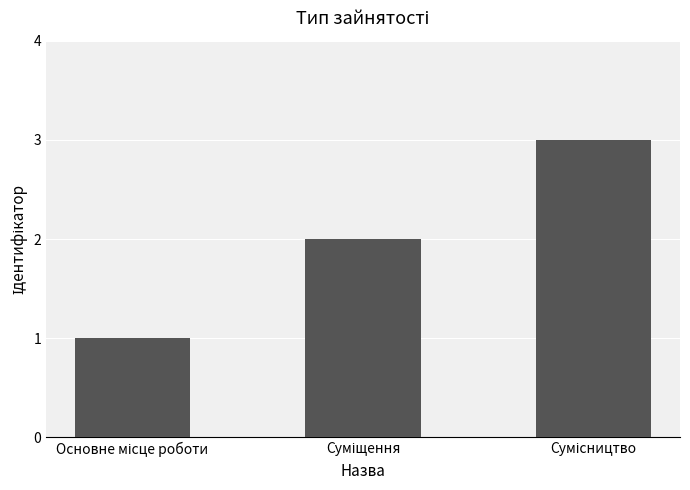

What is the maximum value shown in the chart?

3